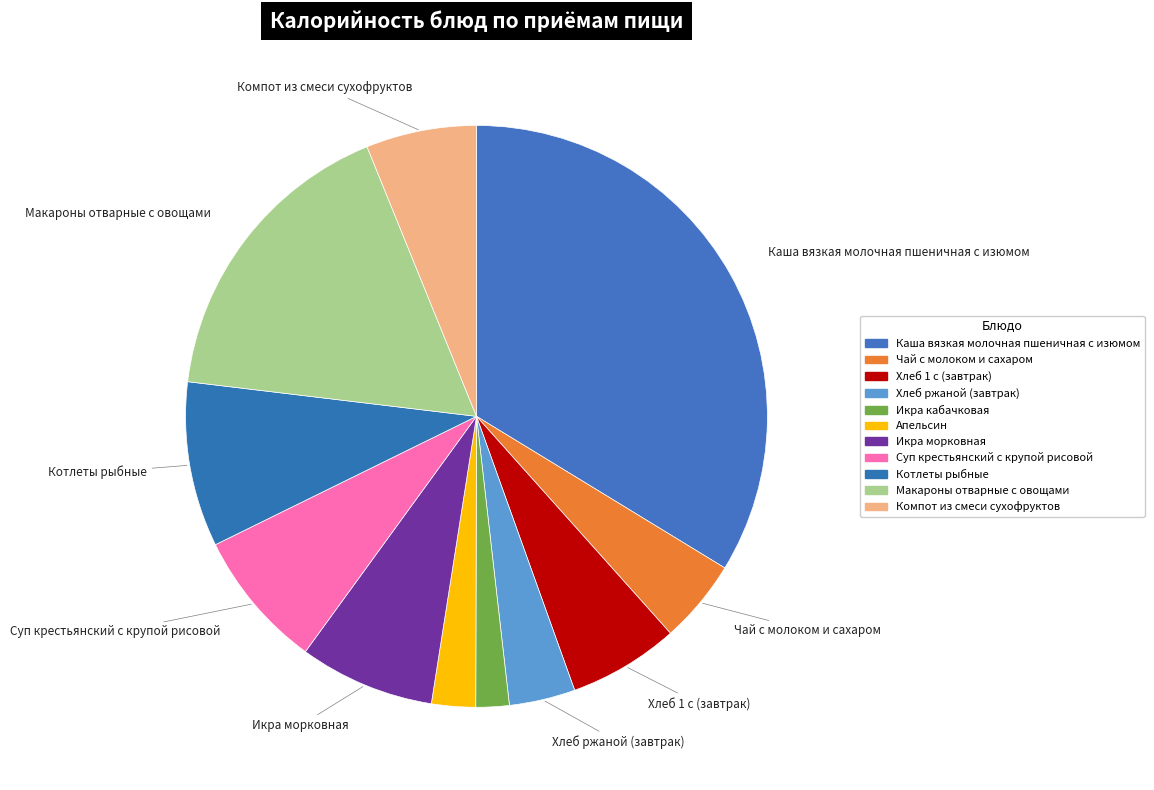

To the nearest percent, what is the average slice percentage?

9%